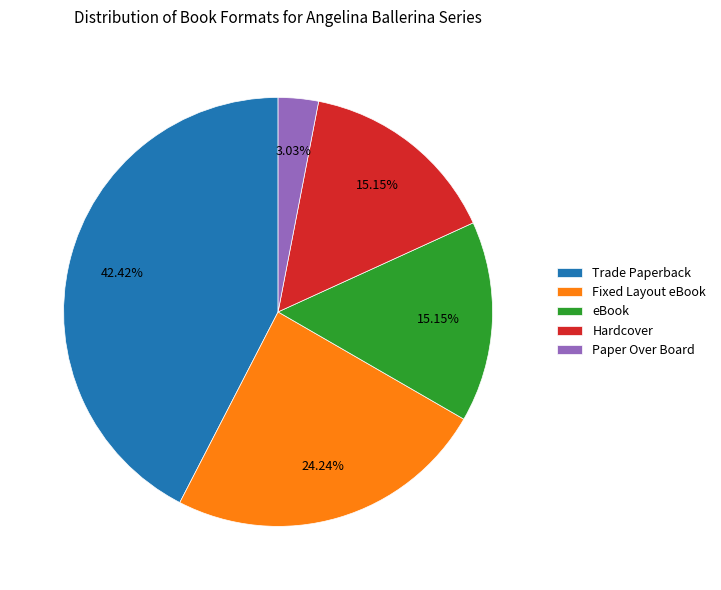

Is there any slice that represents more than half of the pie?

No